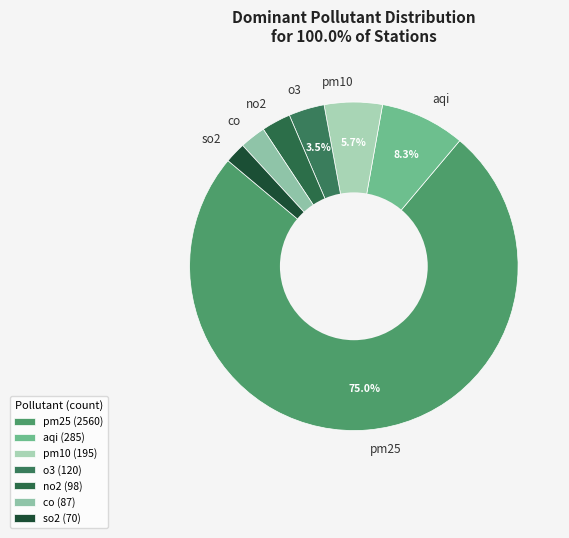

True or false: co accounts for 14% of the total.

False